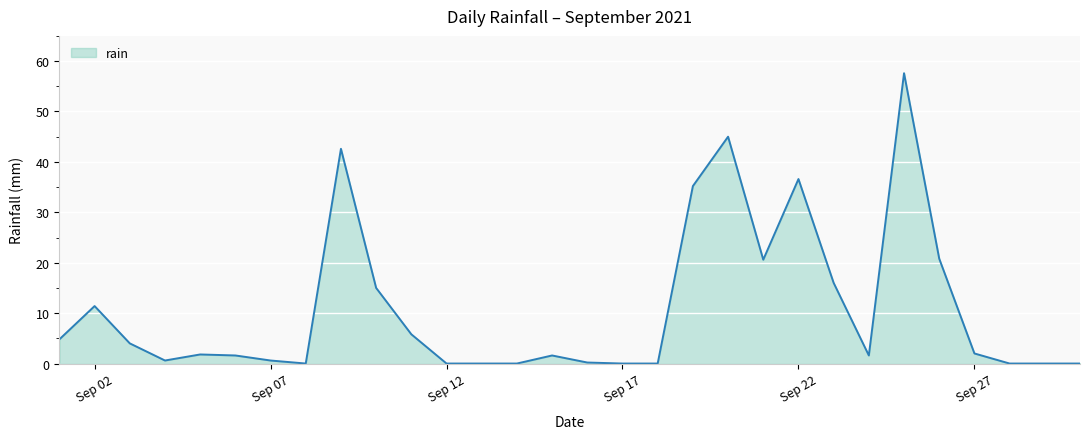

What is the maximum value shown in the chart?

57.6